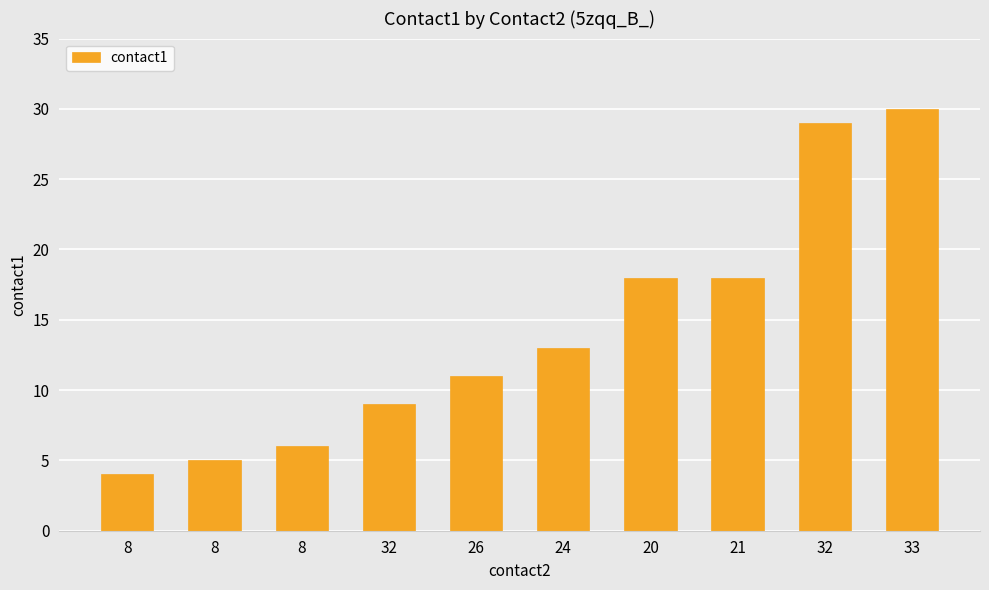

Are the bars horizontal?

No